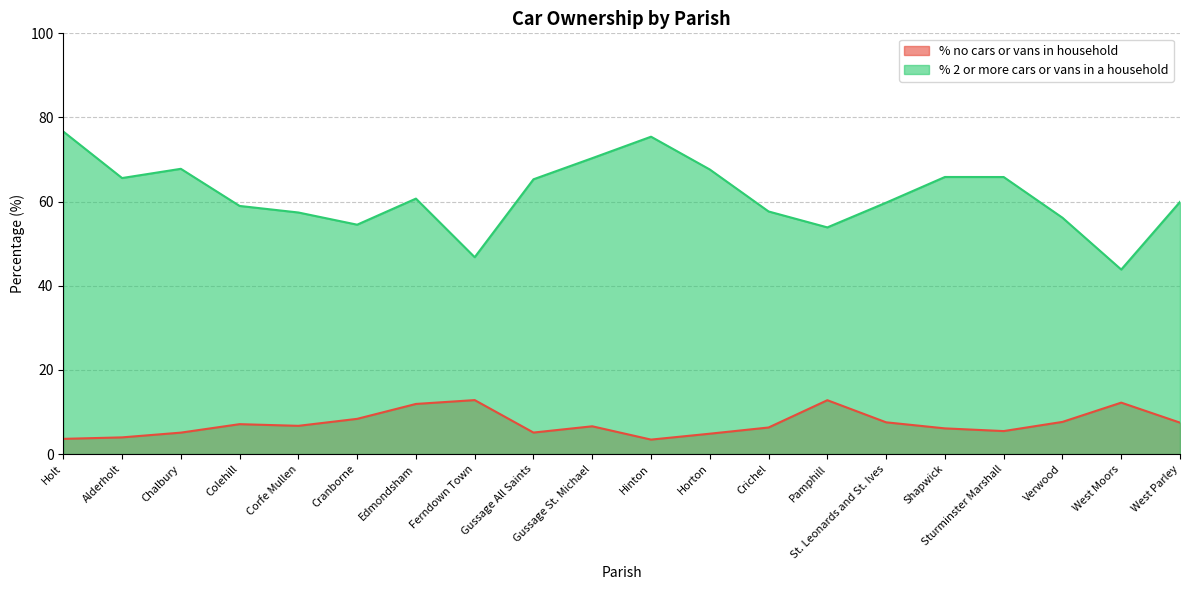

Is it true that % 2 or more cars or vans in a household equals 56.2 at Verwood?

True